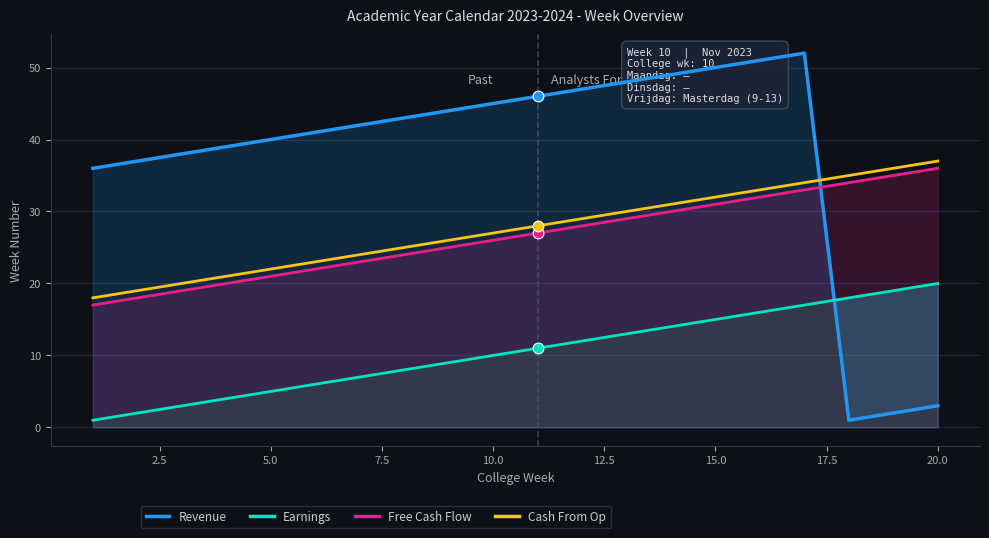

Which series contains the highest Y value?

Revenue